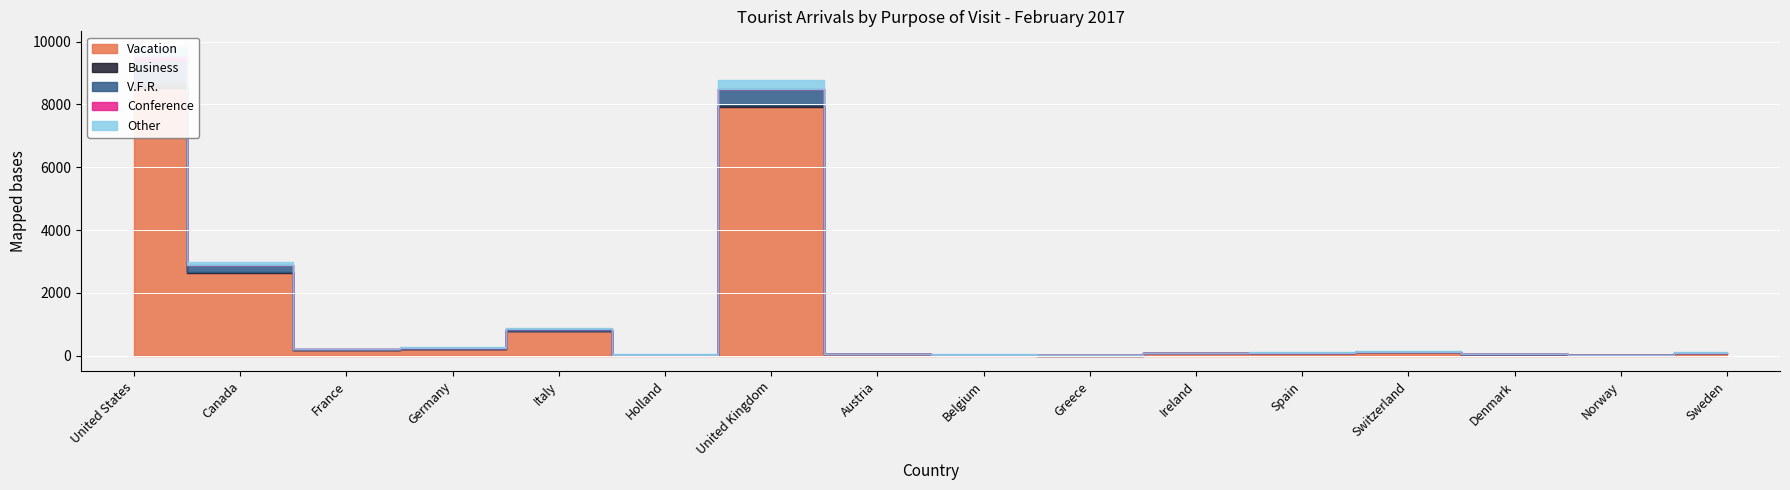

In V.F.R., how many points are lower than both neighbors (excluding endpoints)?

5